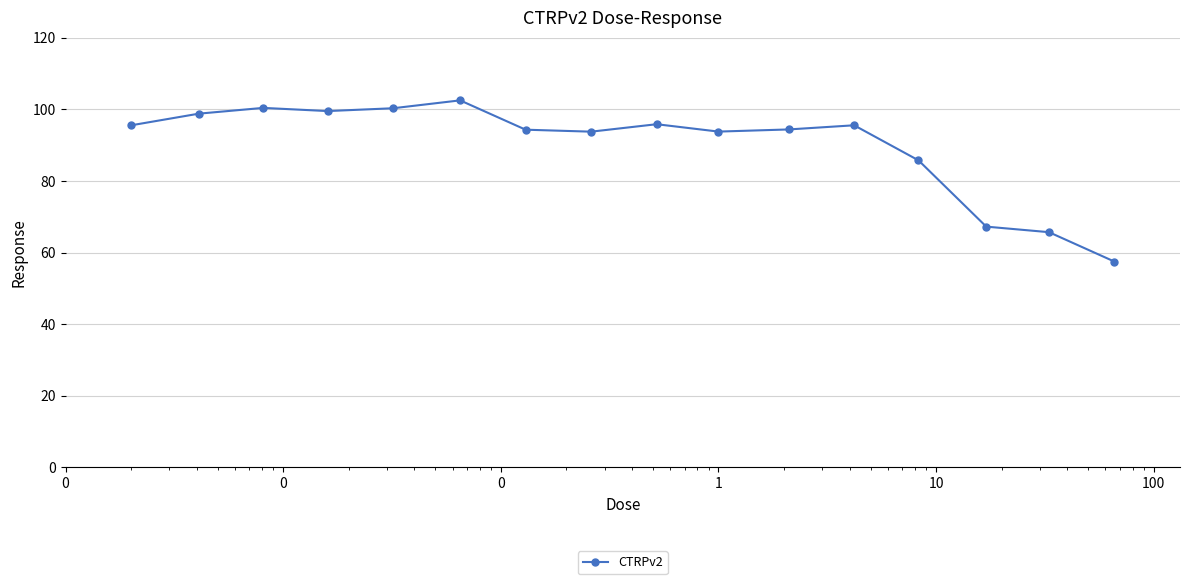

True or false: there are more than 1 points higher than both neighbors.

True